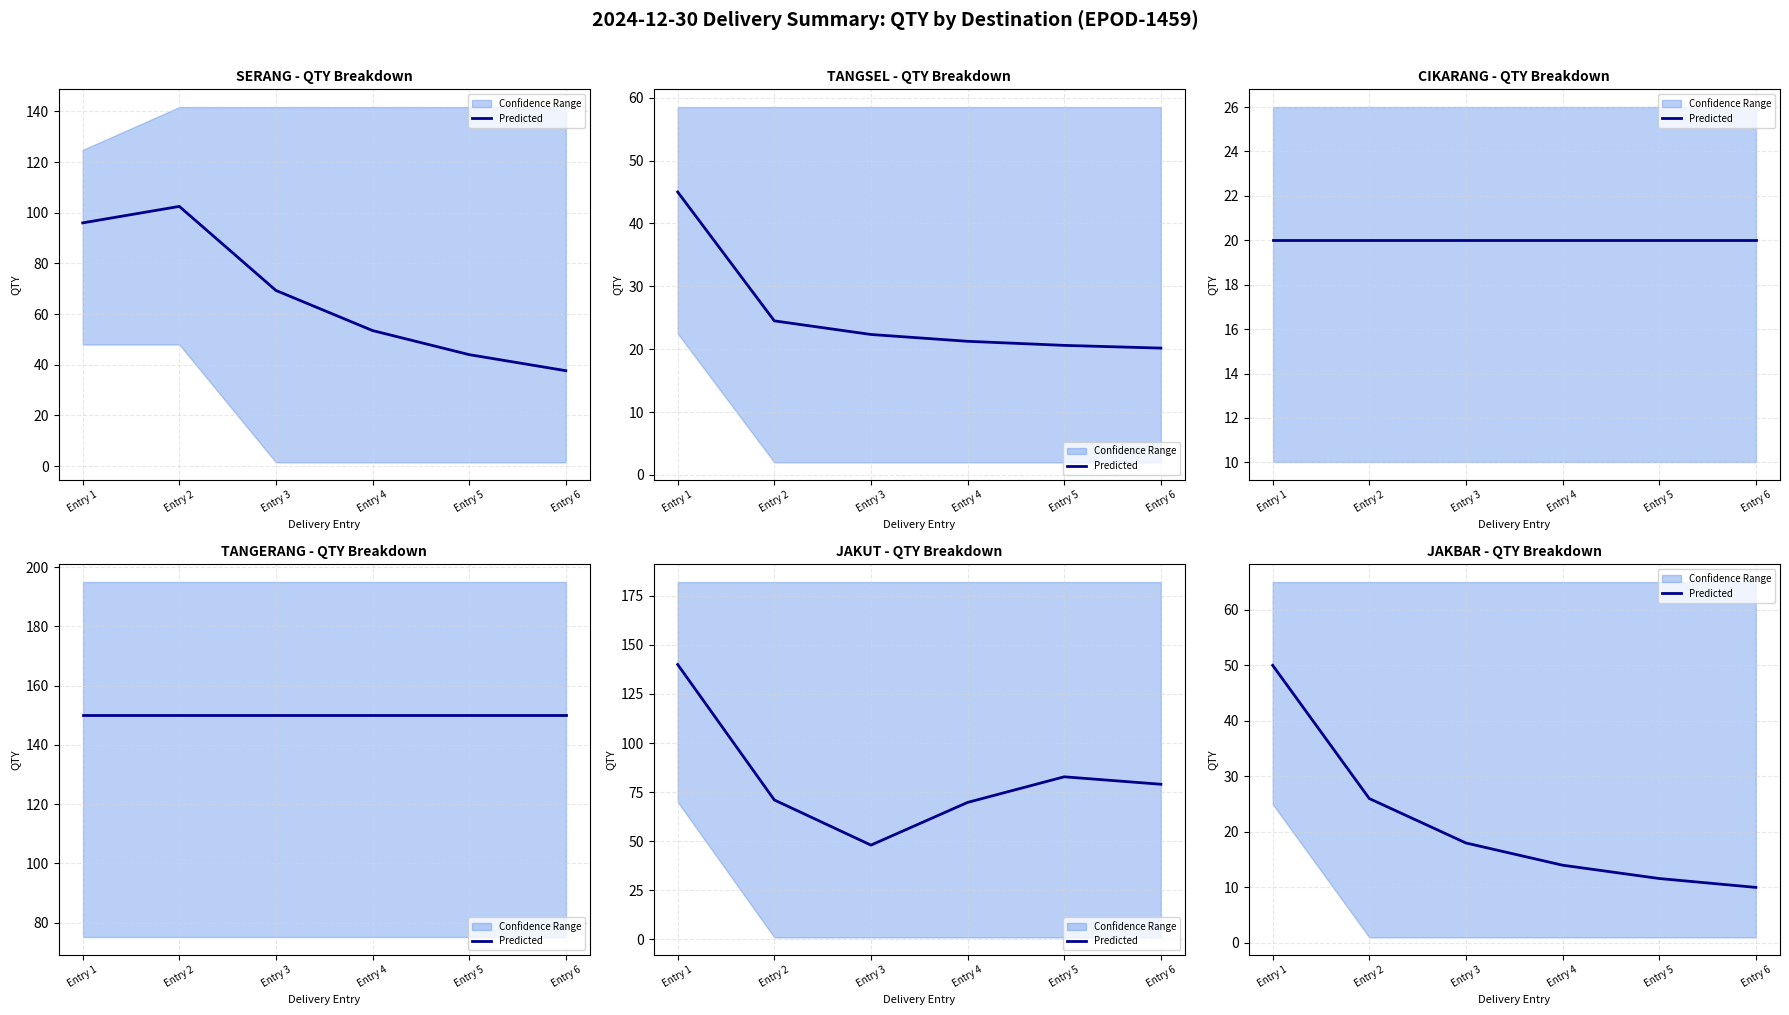

What is the smallest value displayed?

10.0